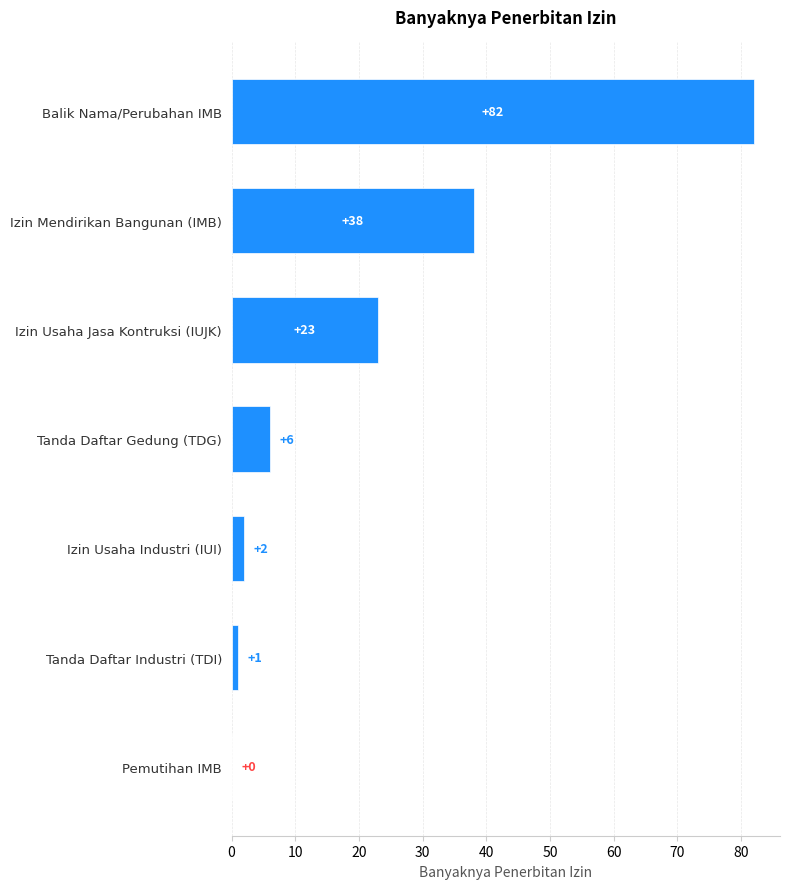

What is the change in value from Balik Nama/Perubahan IMB to Tanda Daftar Gedung (TDG)?

-76